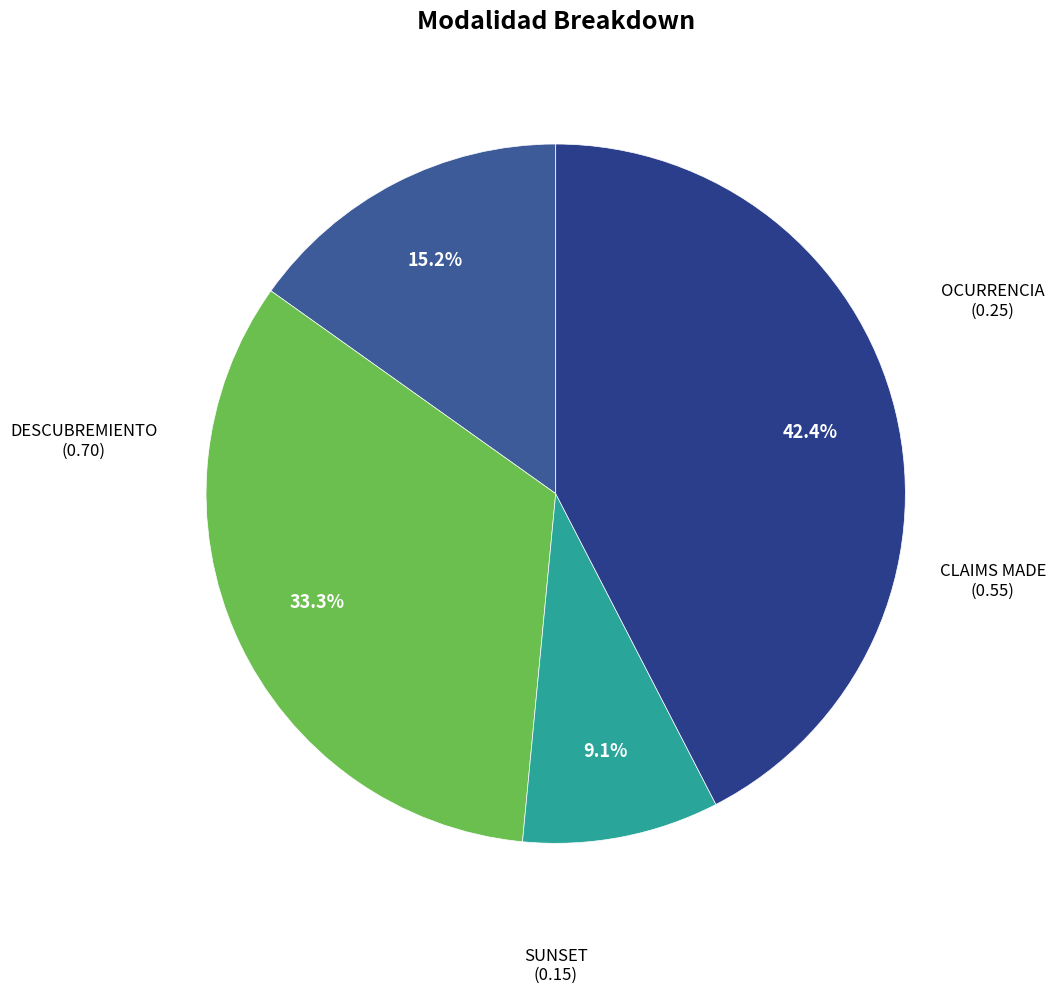

Count the number of slices in the pie.

4